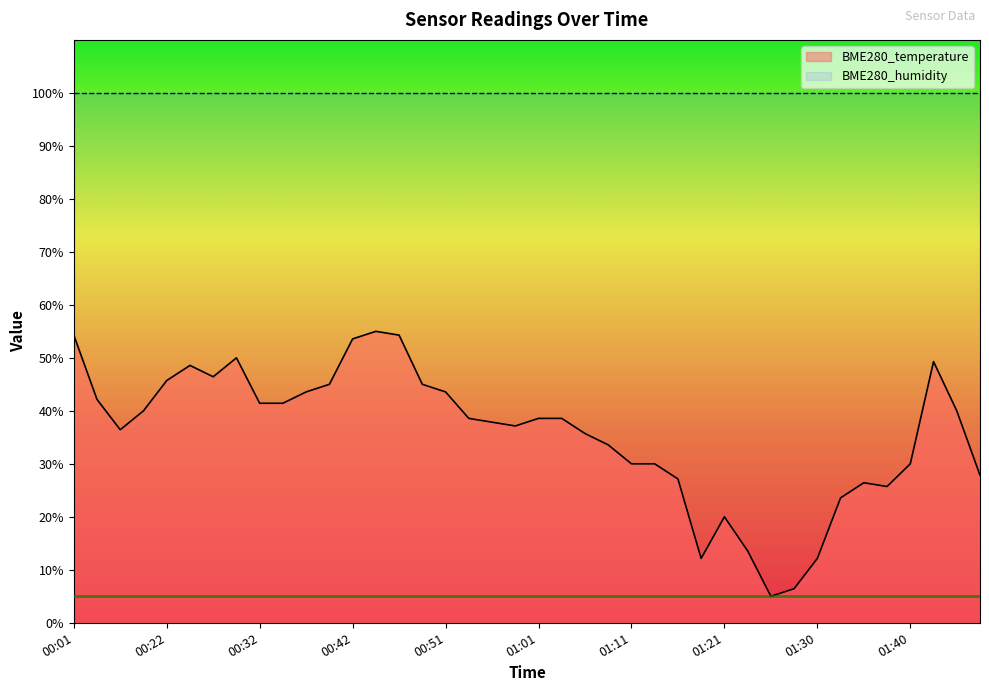

Count the number of values greater than 38.

21